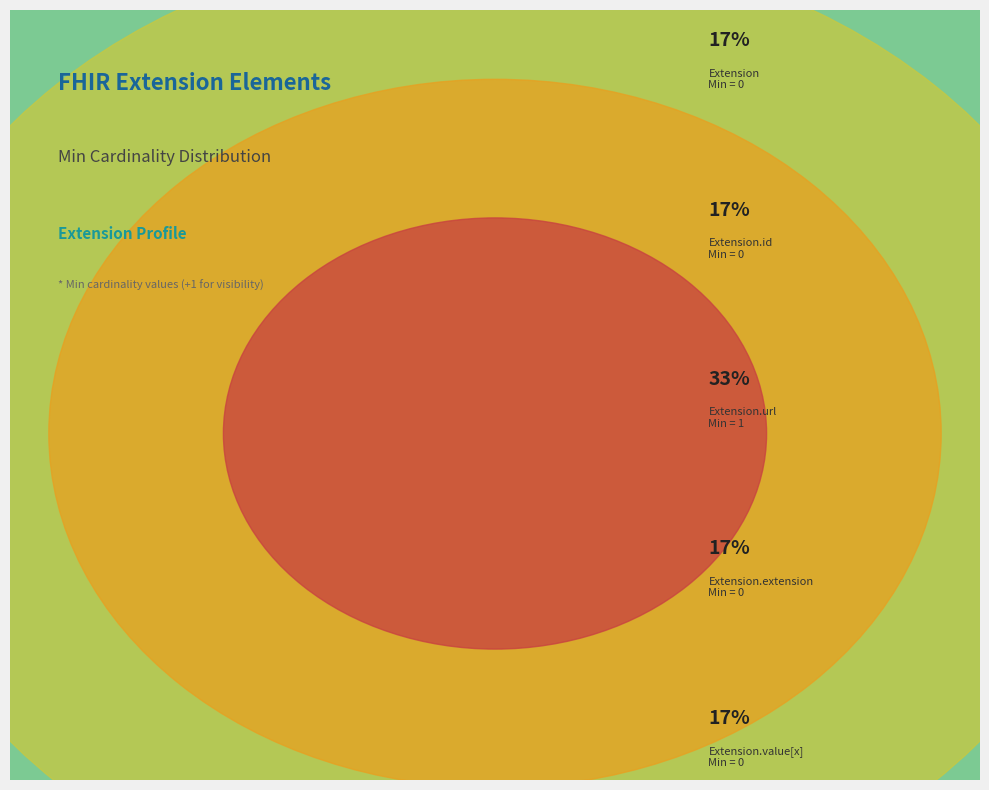

Count the number of slices in the pie.

5